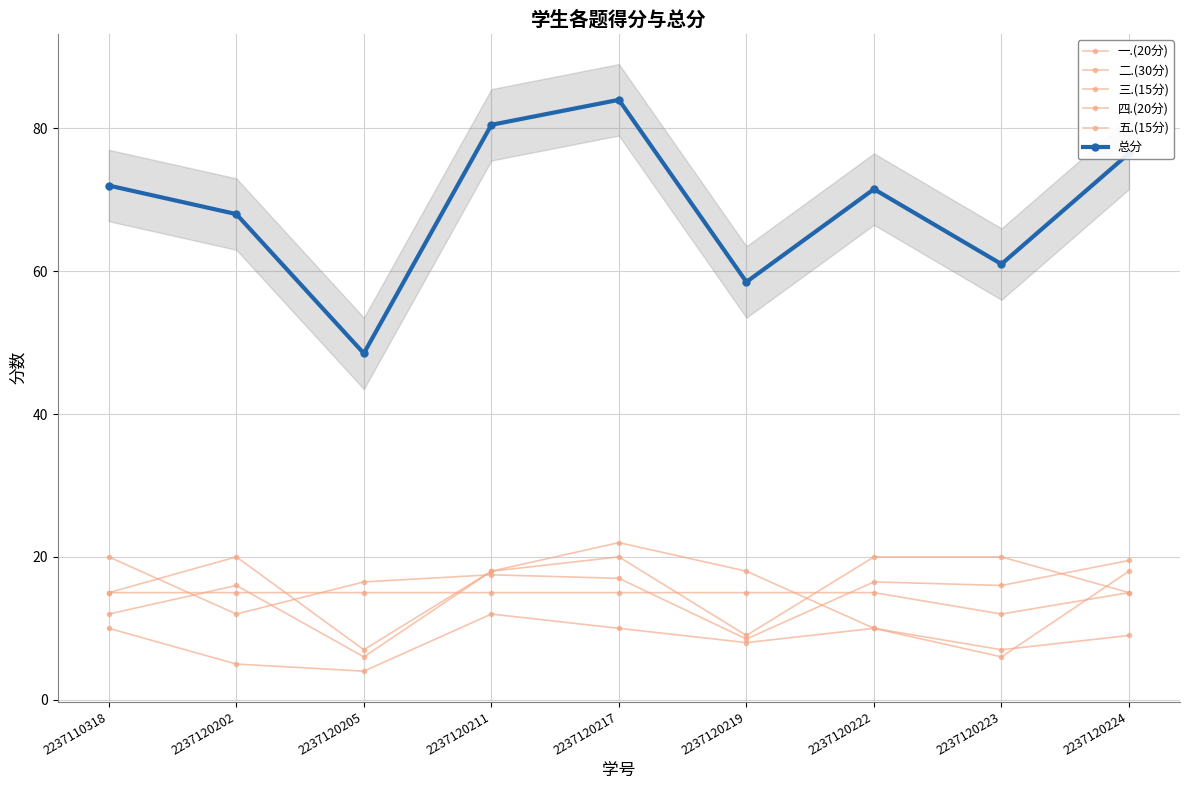

What is the difference between the highest and lowest values at 2237120205?

44.5